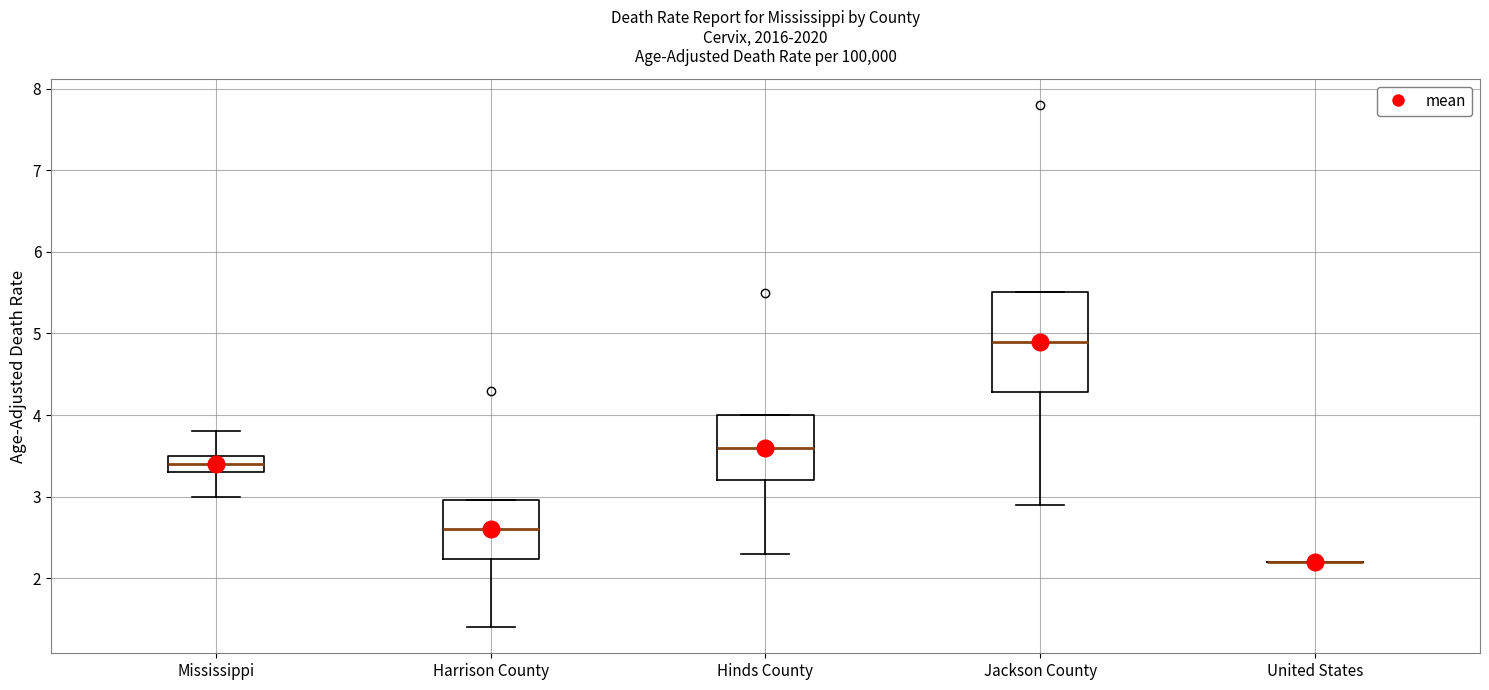

Reading left to right, read every box against the y-axis: the position of its median line, the range the box covers, and the ends of its whiskers. The values are not printed on the chart, so give them approximately, as read against the axis.

Mississippi: median 3.4, box 3.3 to 3.5, whiskers 3.0 to 3.8
Harrison County: median 2.6, box 2.2 to 3.0, whiskers 1.4 to 3.0
Hinds County: median 3.6, box 3.2 to 4.0, whiskers 2.3 to 4.0
Jackson County: median 4.9, box 4.3 to 5.5, whiskers 2.9 to 5.5
United States: box collapsed to a line at 2.2, whiskers 2.2 to 2.2